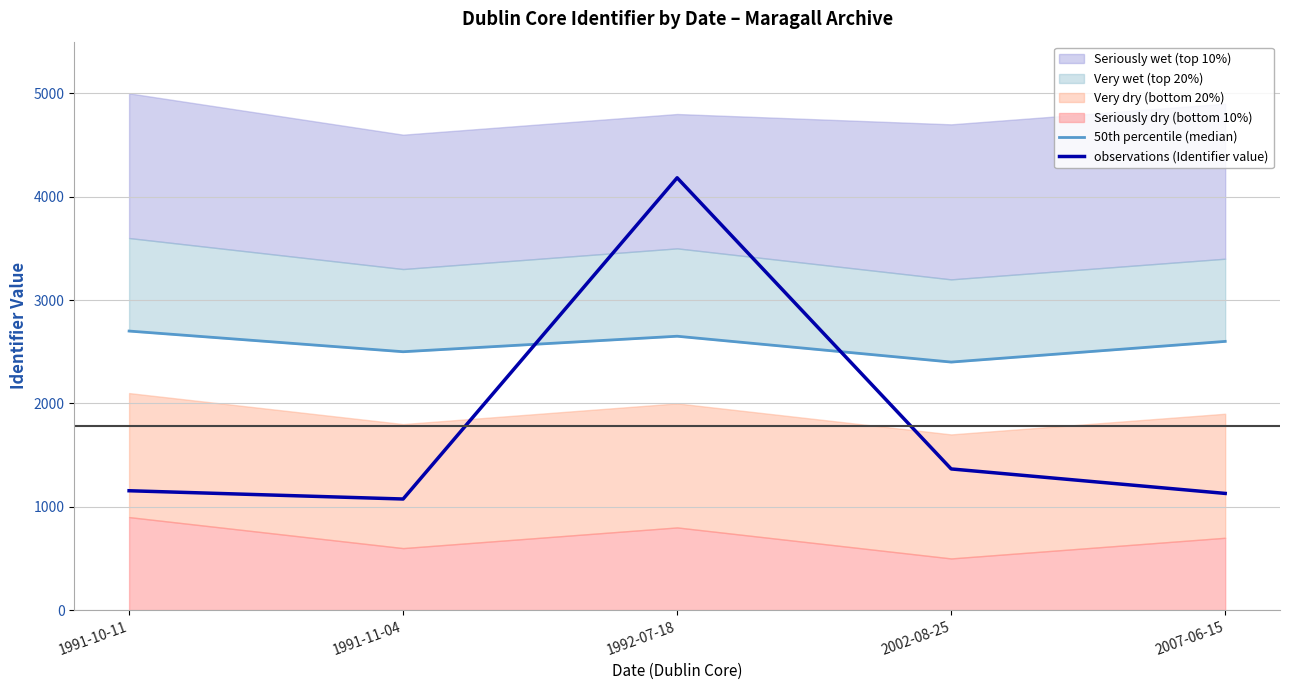

The value of observations (Identifier value) at 1991-11-04 is 1757. True or false?

False